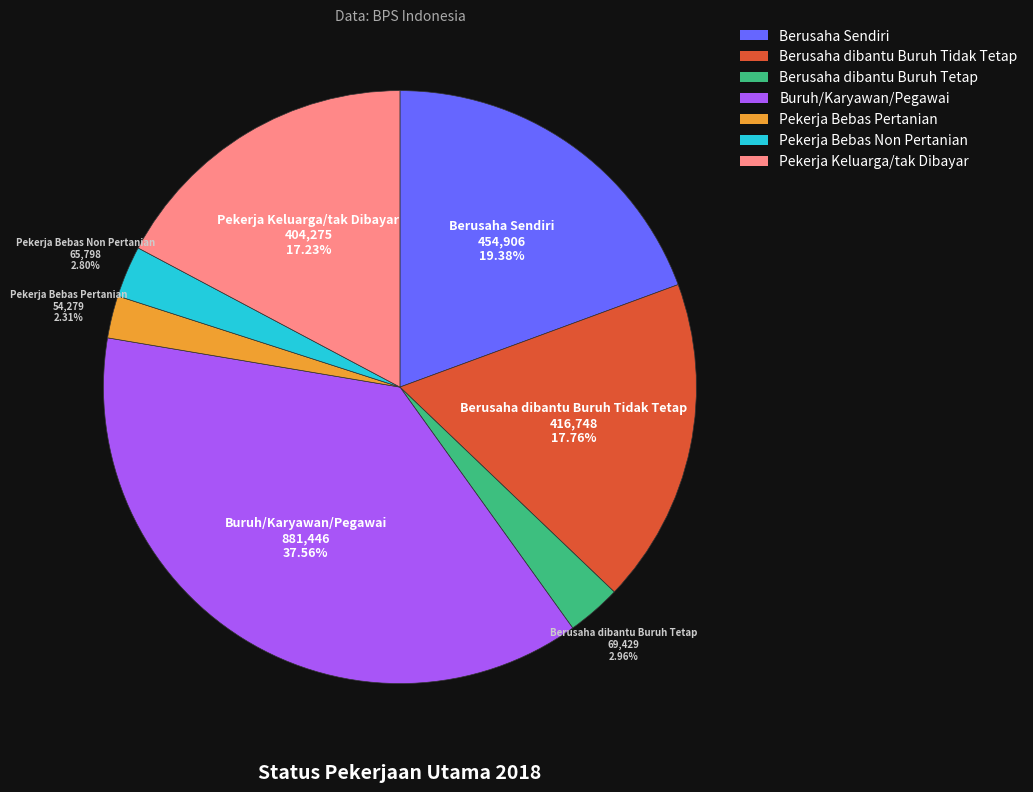

To the nearest percent, what is the average slice percentage?

14%